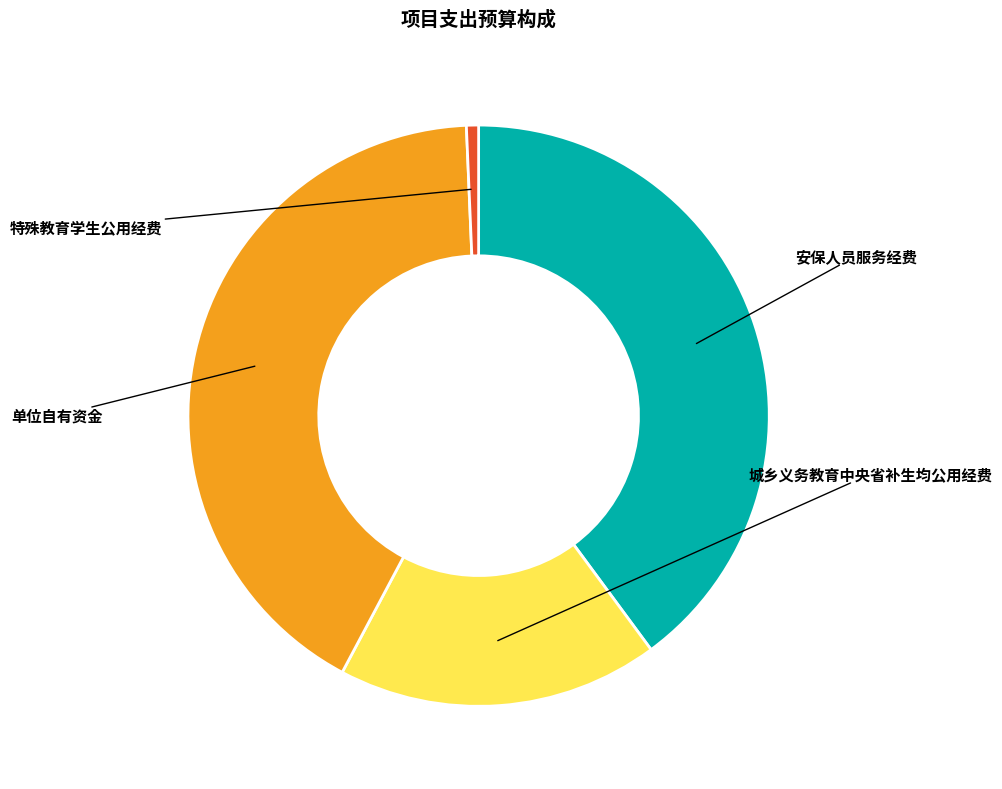

To the nearest percent, what is the difference between the 城乡义务教育中央省补生均公用经费 and 安保人员服务经费 slice percentages?

22%